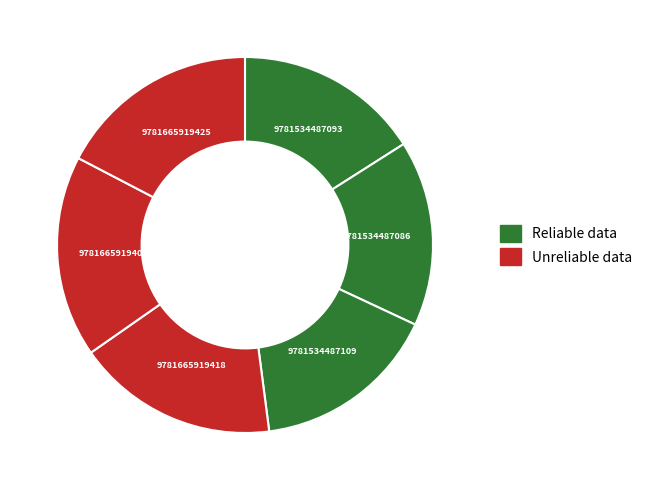

Does any single category account for the majority?

No